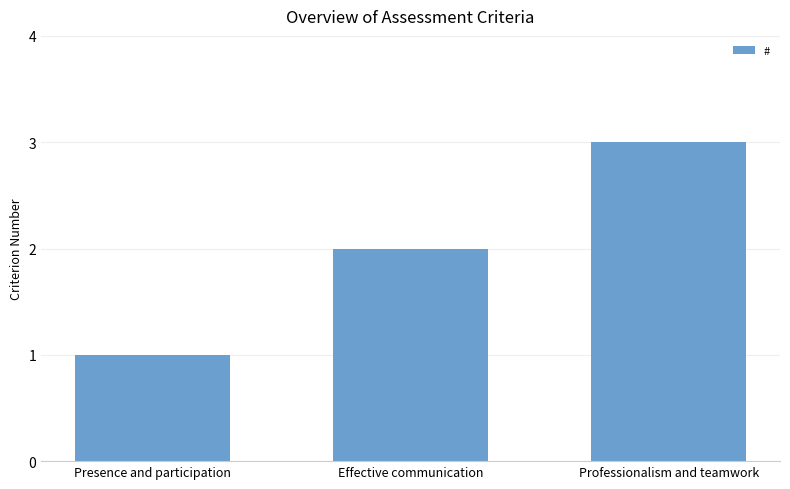

What is the sum of all values?

6